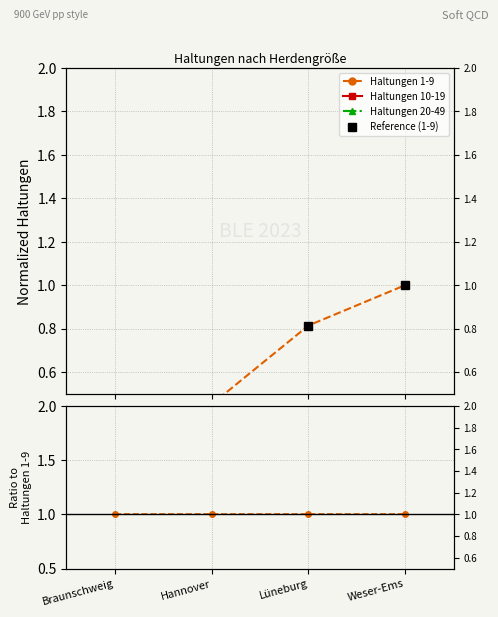

Is it true that Haltungen 10-19 equals 0.3 at Hannover?

True